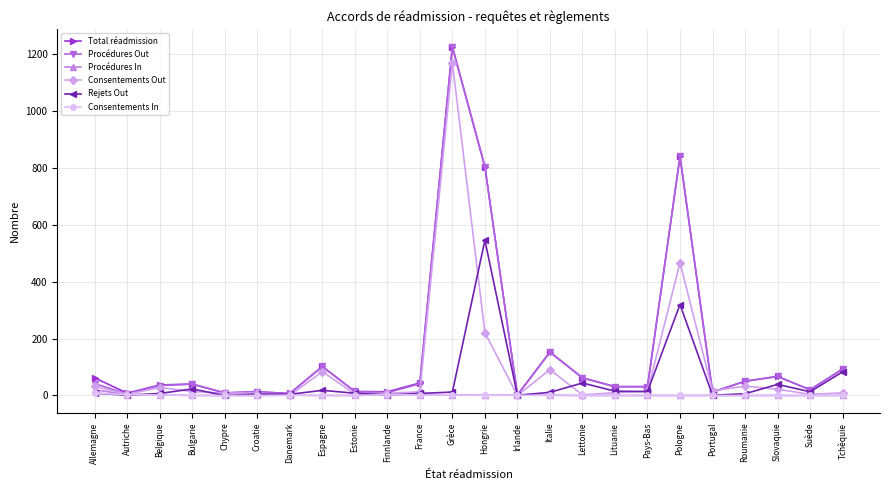

At which label does Procédures Out reach its peak?

Grèce